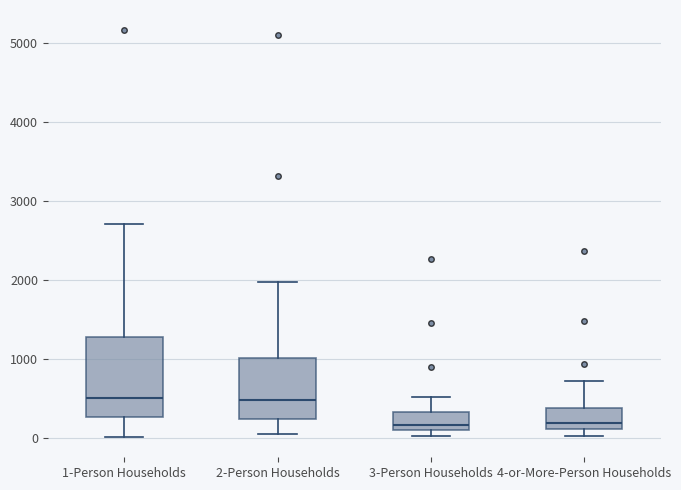

Comparing the boxes themselves (not the whiskers), which one is the tallest?

1-Person Households